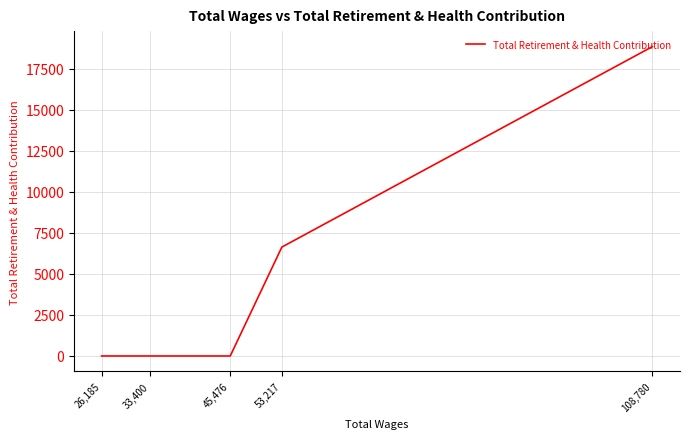

The chart shows a value of 8288 at 108,780. True or false?

False